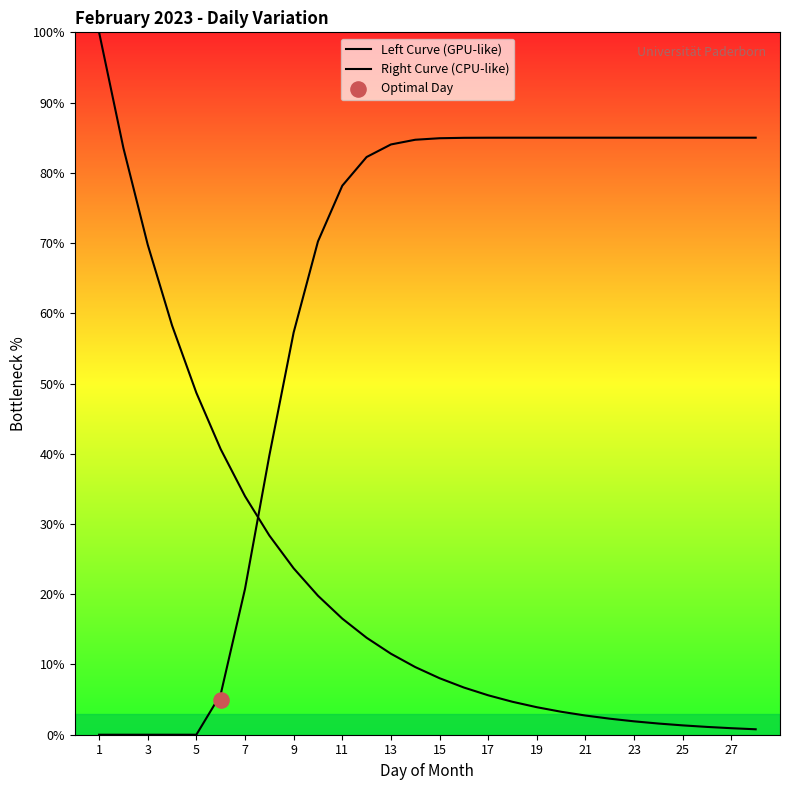

Which series reaches the minimum Y coordinate?

Right Curve (CPU-like)